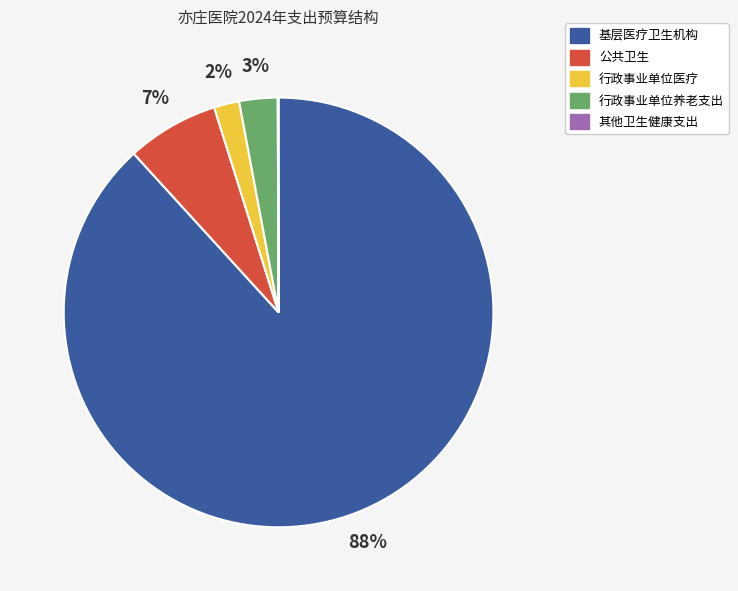

What percentage is the 公共卫生 slice, to the nearest percent?

7%